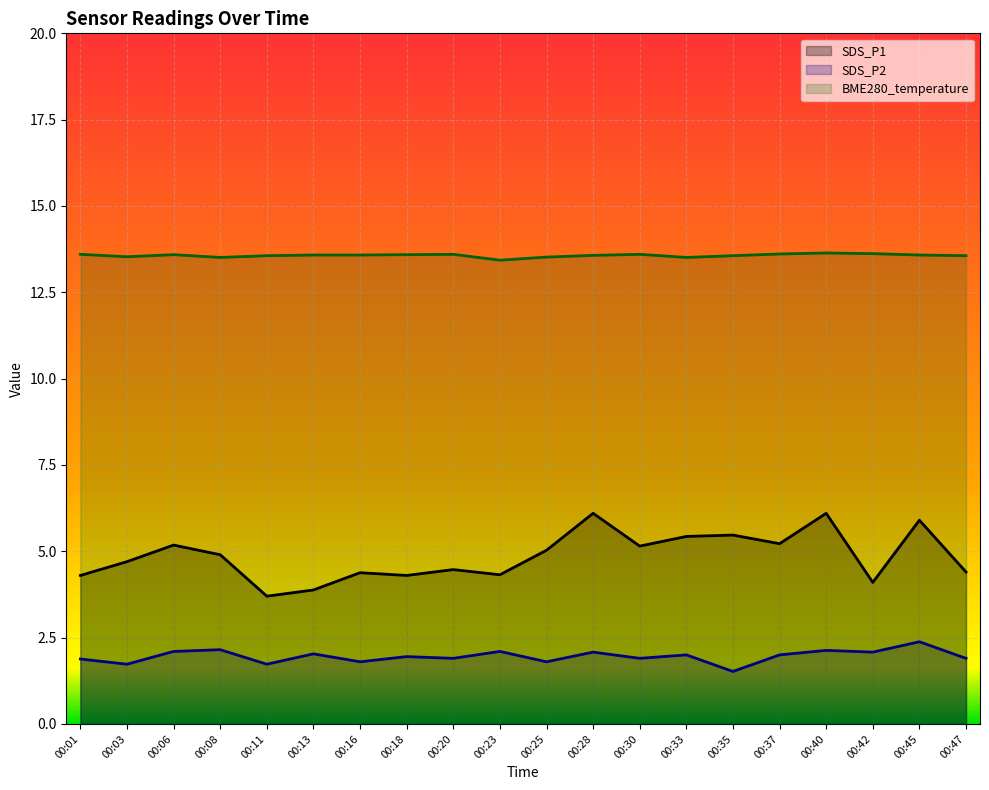

What is the value of the SDS_P1 point at the 13th from the left?

5.2